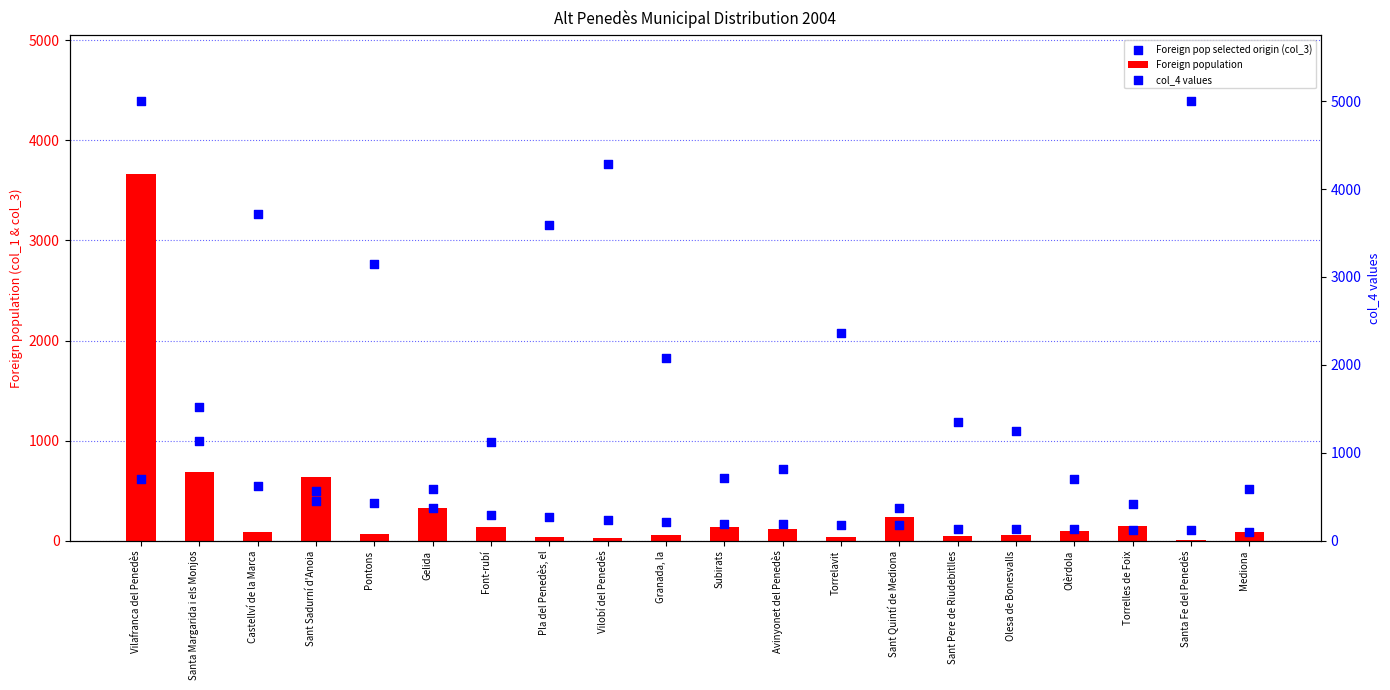

What is the total value across all series at Vilafranca del Penedès?

8750